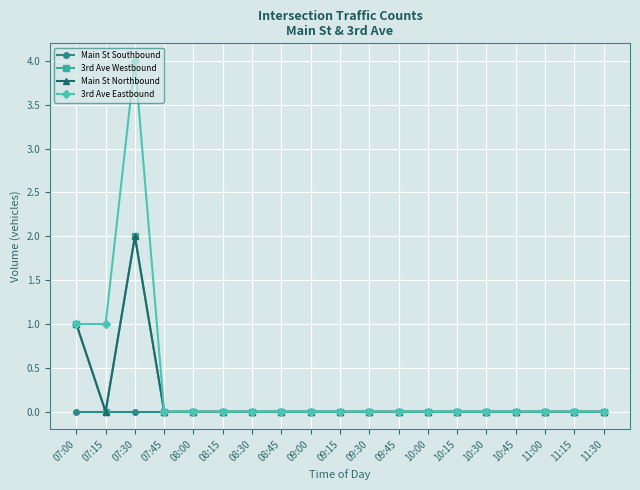

What is the label of the 7th point from the right?

10:00